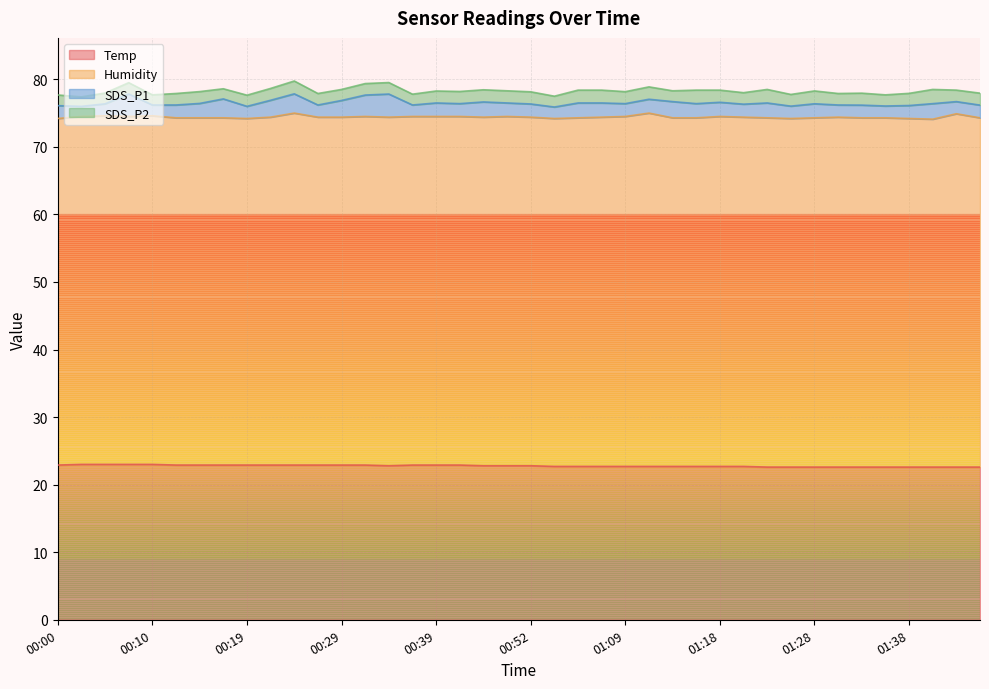

True or false: SDS_P1 has a value of 4.1 at 01:14.

False